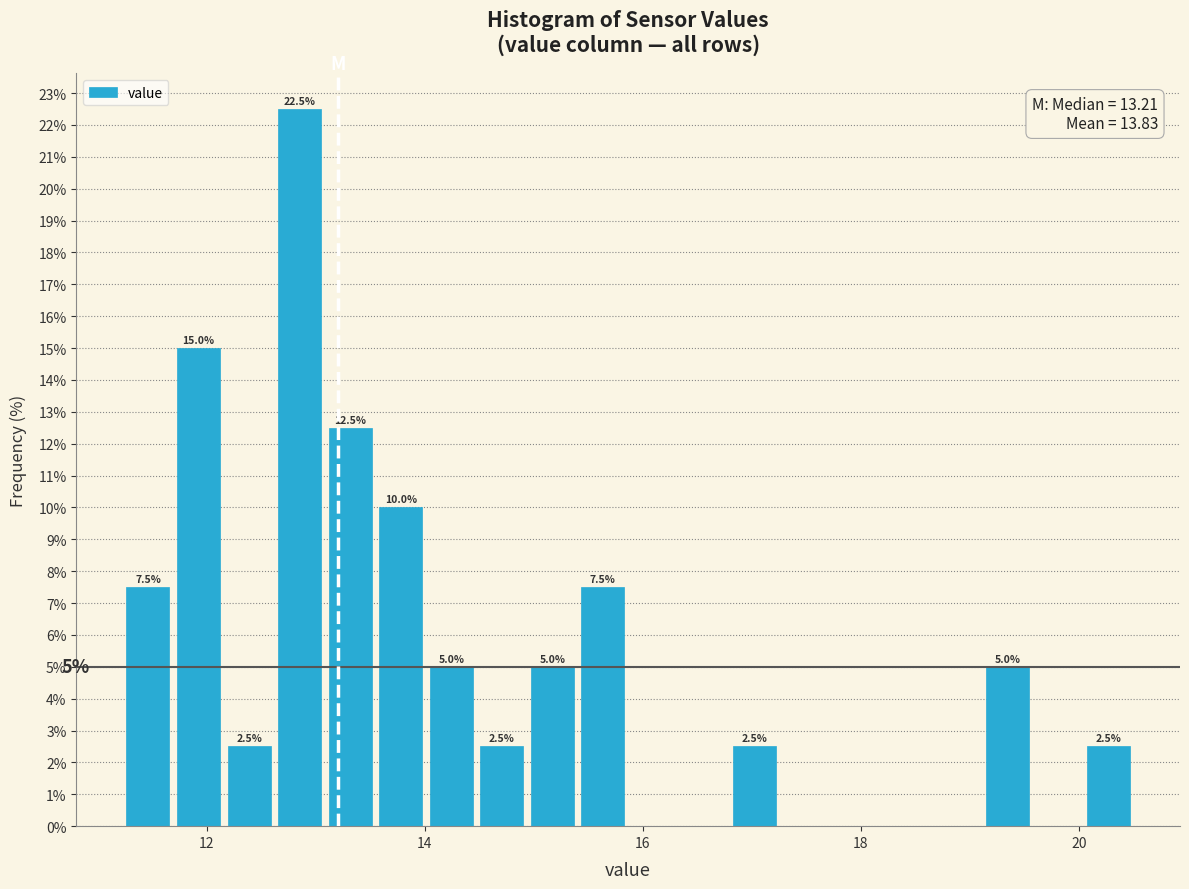

Read against the x-axis, roughly where is the centre of the tallest bar?

12.8